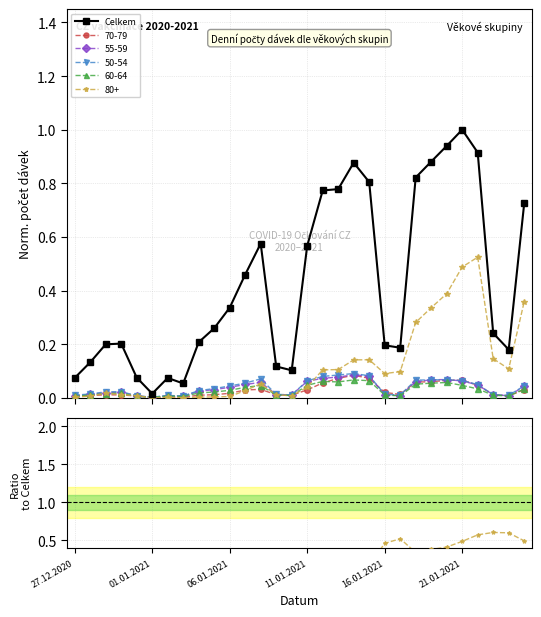

How many points are higher than both their immediate neighbors (excluding endpoints)?

5